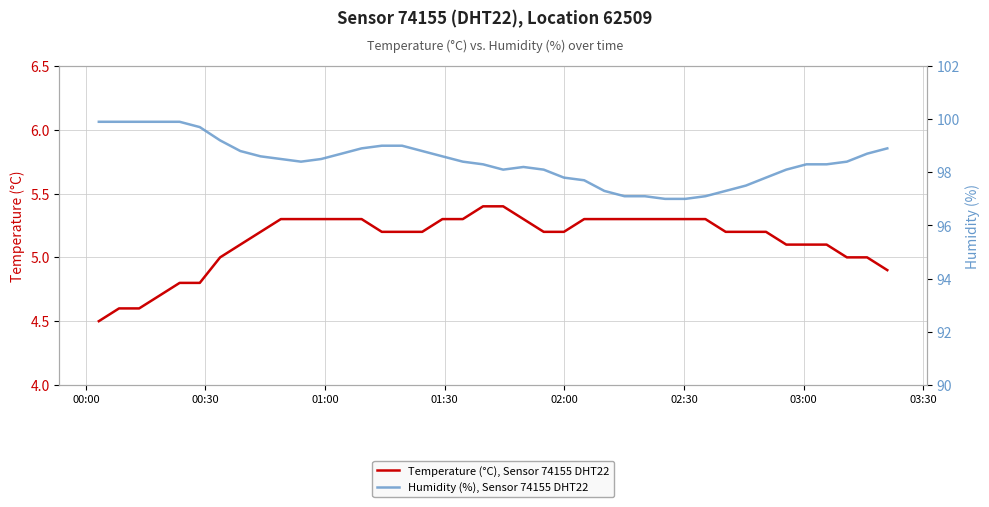

What is the lowest value of the Temperature (°C), Sensor 74155 DHT22 series?

4.5